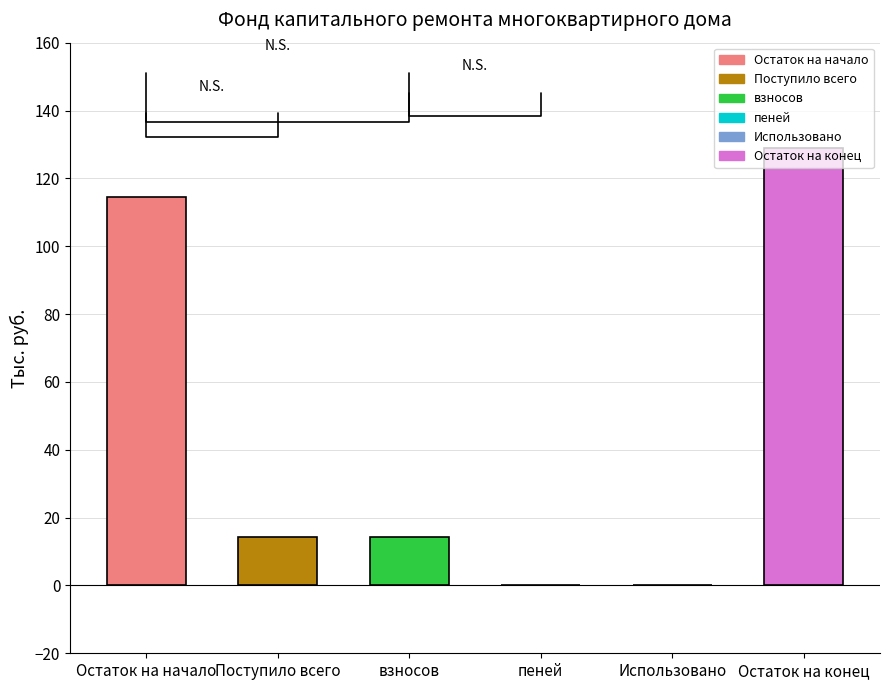

Between взносов and Использовано, which is larger?

взносов